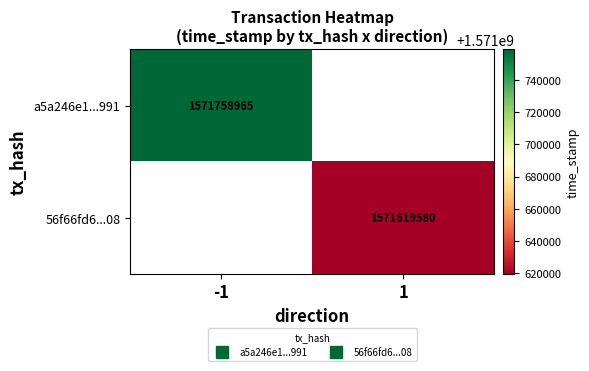

Which series has the widest spread of values?

a5a246e1...991